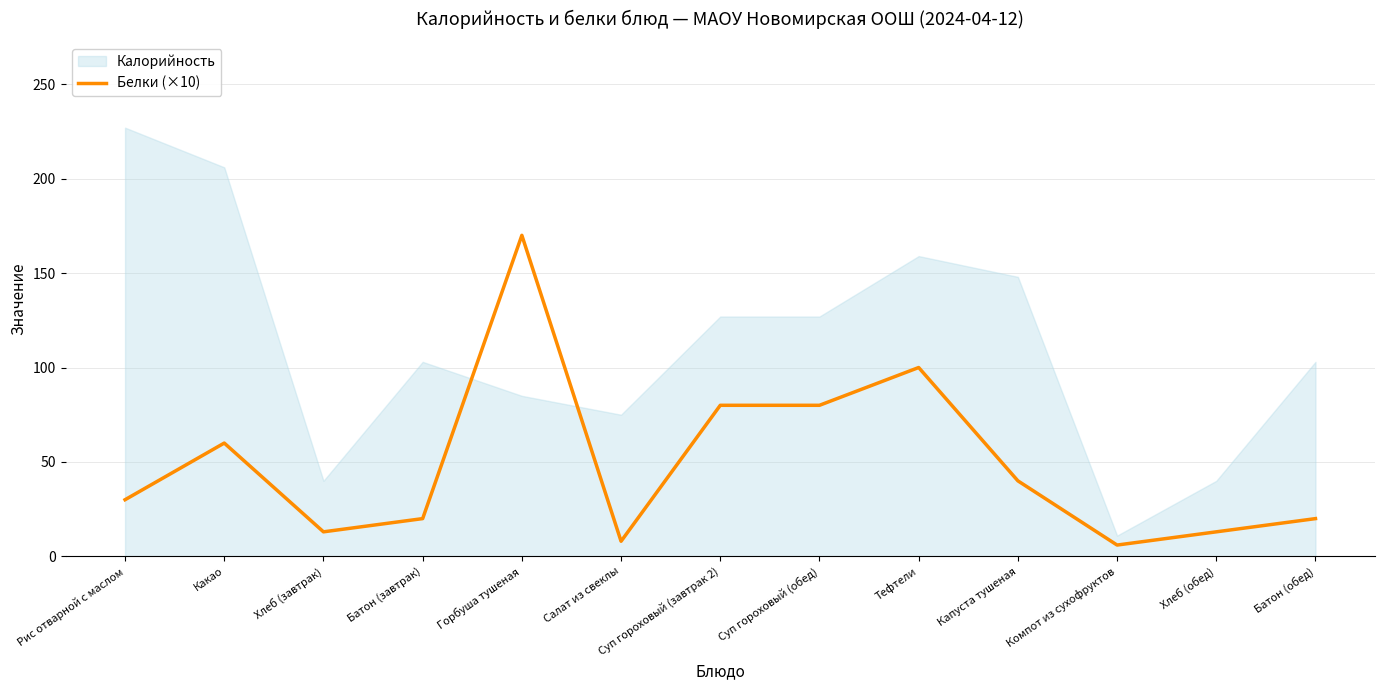

What is the average value?

49